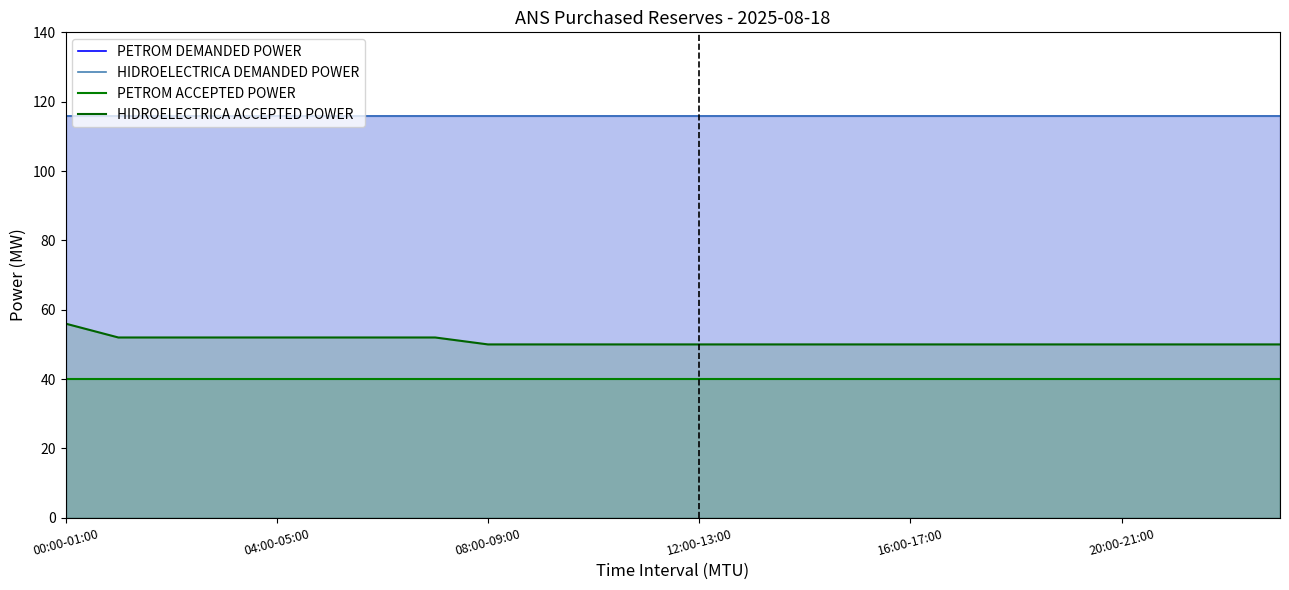

List the series in order of their peak value, lowest first.

PETROM ACCEPTED POWER, HIDROELECTRICA ACCEPTED POWER, PETROM DEMANDED POWER, HIDROELECTRICA DEMANDED POWER